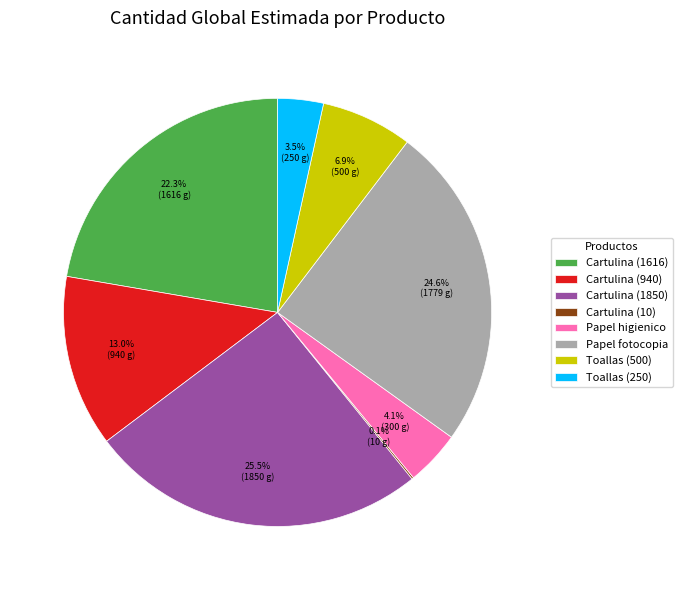

To the nearest percent, what is the combined percentage of Papel fotocopia and Cartulina (1850)?

50%